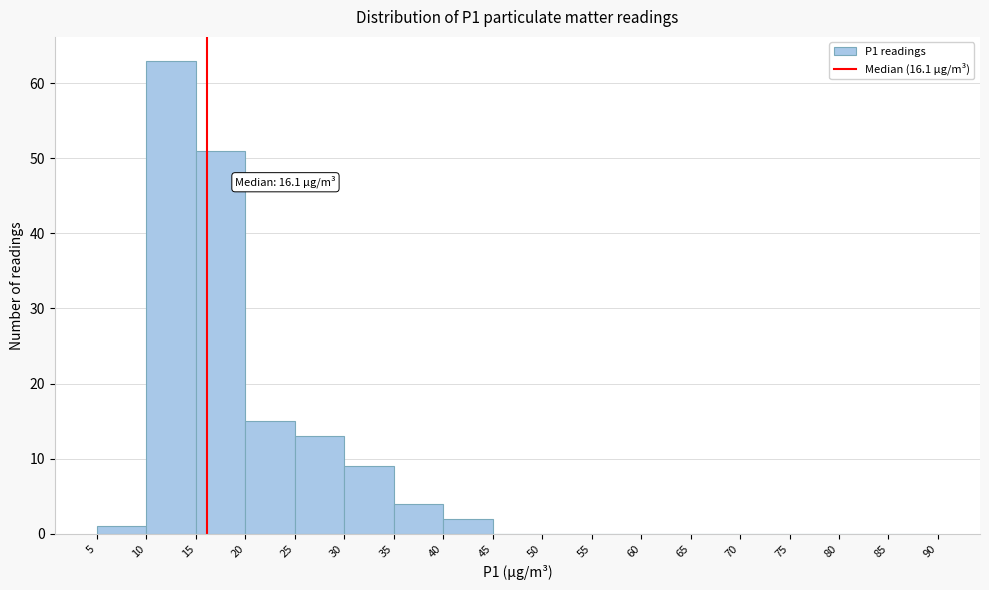

Which range on the x-axis has the tallest bar?

10 to 15